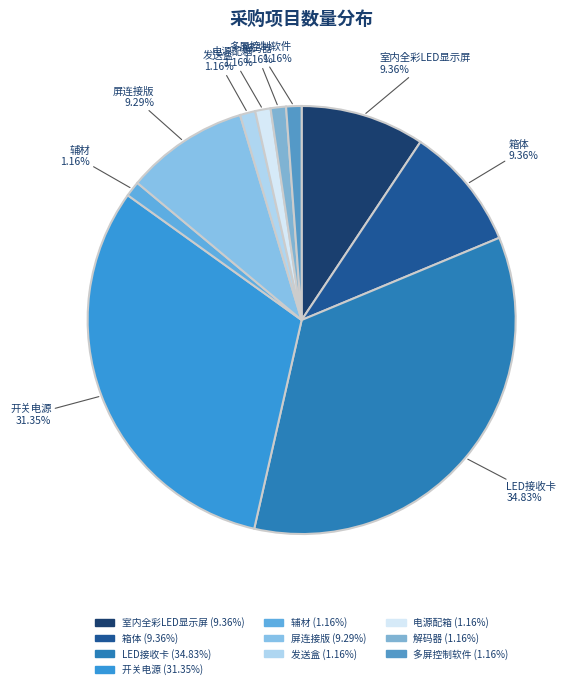

Is it true that 发送盒 is 9% of the pie?

False